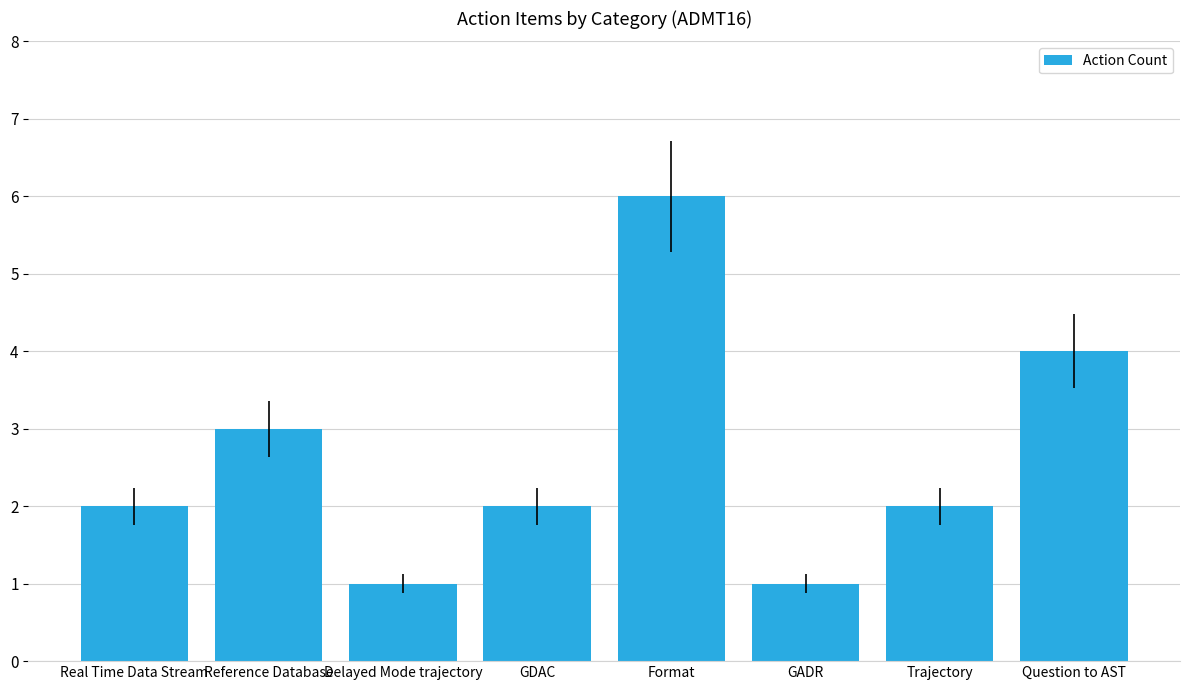

What is the value of the 8th bar from the left?

4